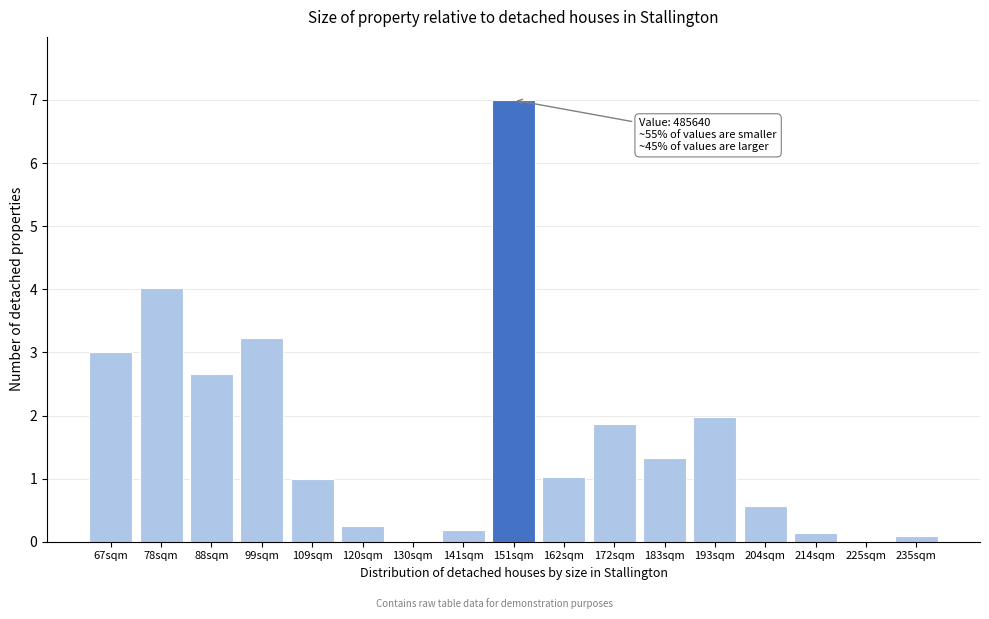

What is the ratio of the value at 151sqm to the value at 78sqm?

1.7